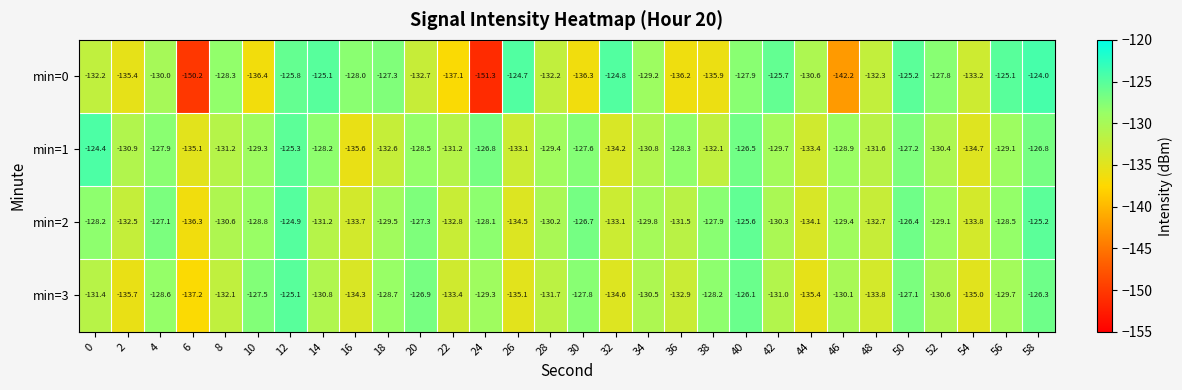

The value of min=1 at 28 is -129.4. True or false?

True